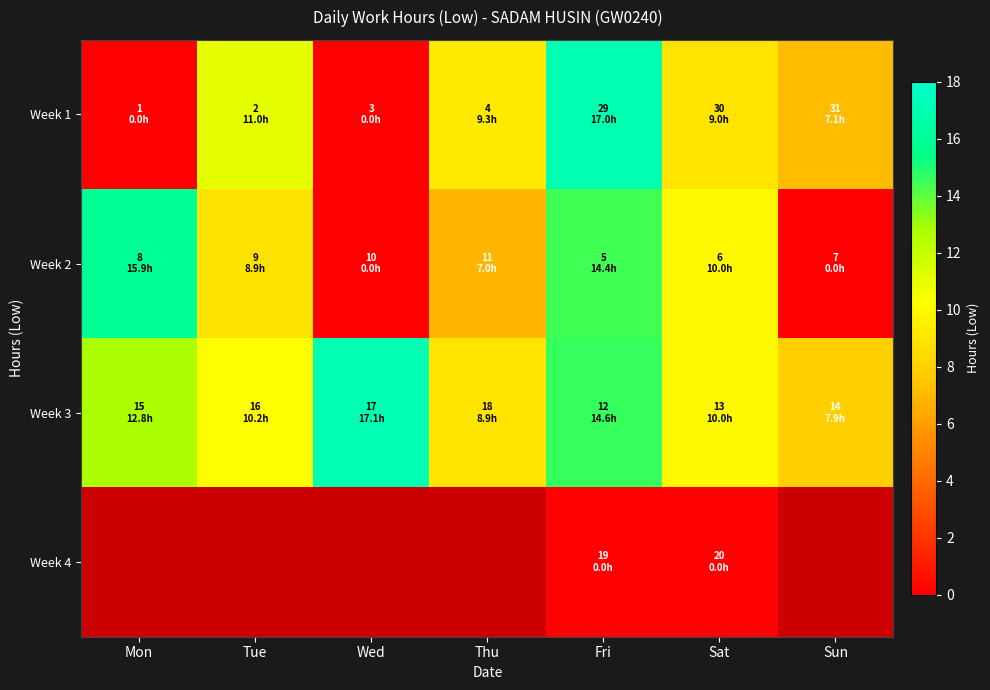

Rank the categories by row_2 value from lowest to highest.

Sun, Thu, Sat, Tue, Mon, Fri, Wed